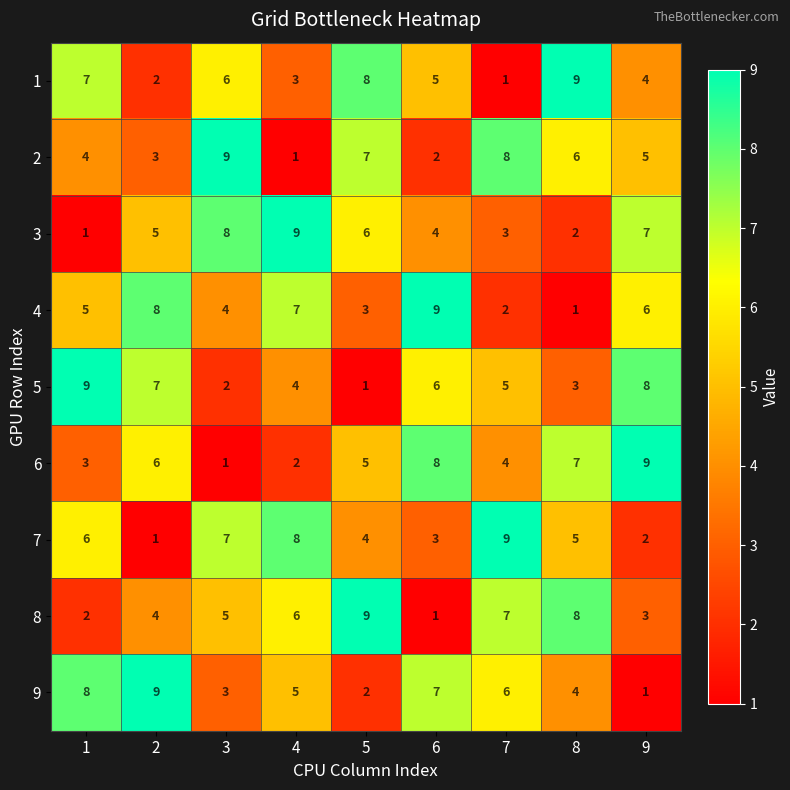

What is the difference between the highest and lowest values at 6?

8